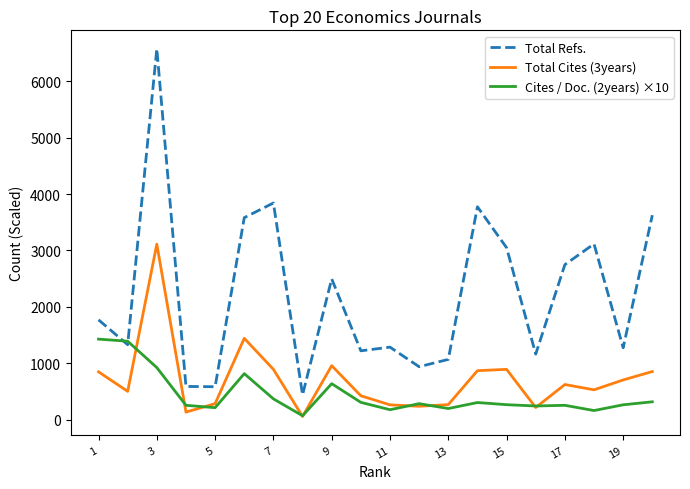

Which series has the widest spread of values?

Total Refs.